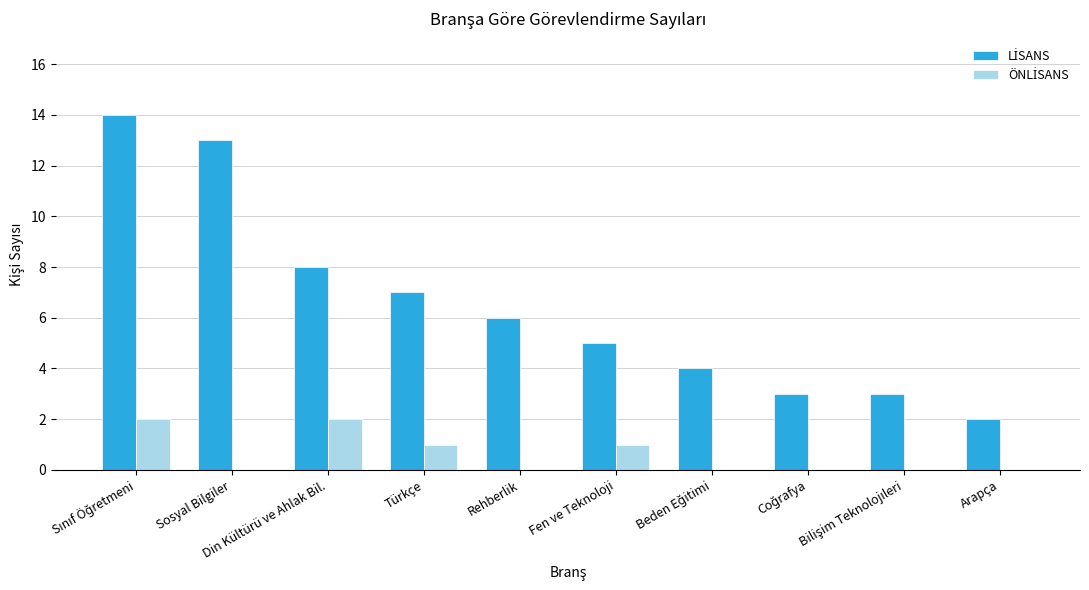

What is the maximum value shown in the chart?

14